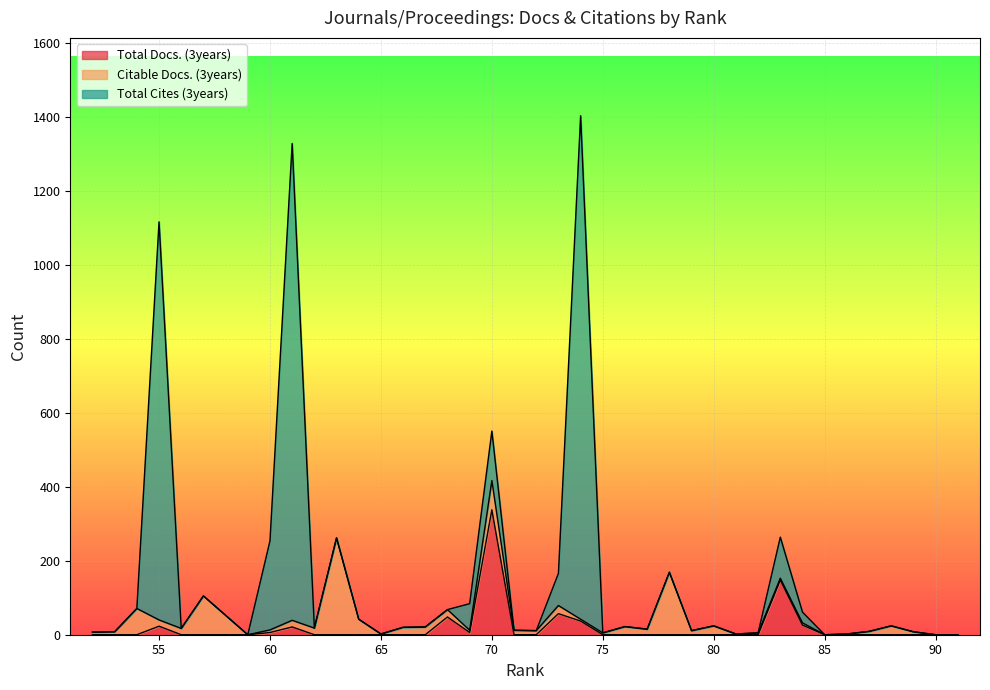

What are all the series names shown in the legend?

Total Docs. (3years), Citable Docs. (3years), Total Cites (3years)